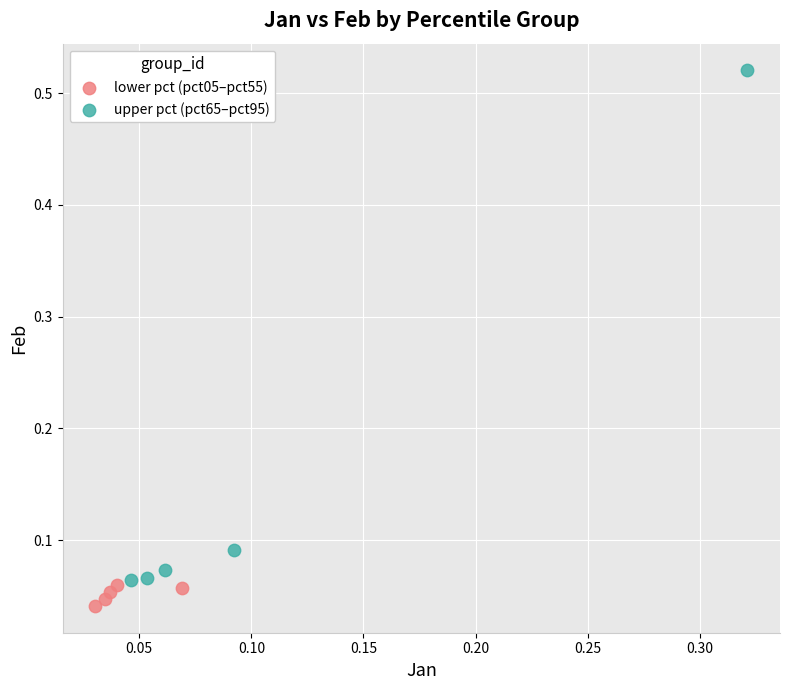

Which series contains the highest Y value?

upper pct (pct65–pct95)